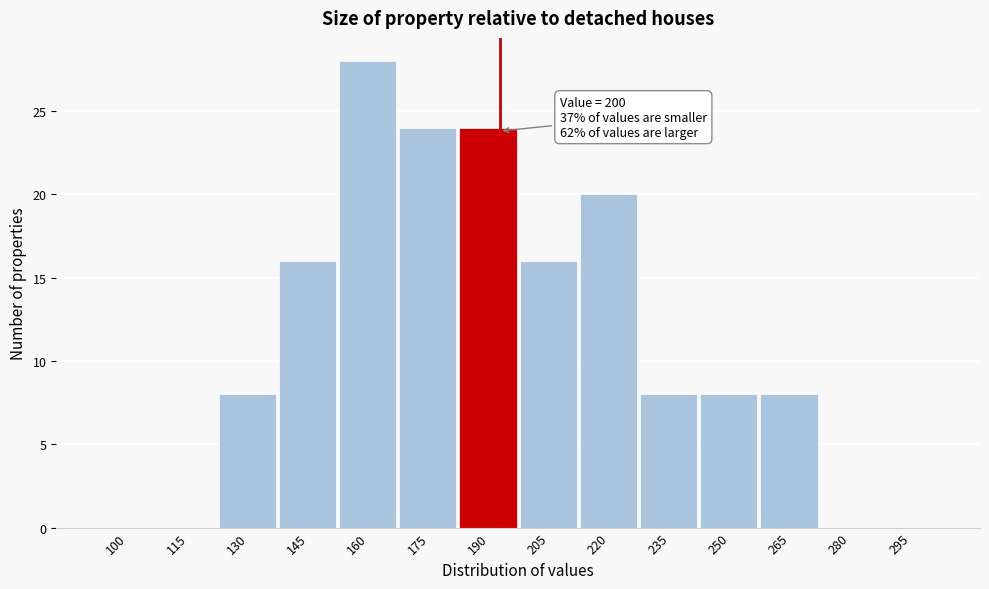

Reading left to right, transcribe all the data shown in this chart.

100=0	115=0	130=8	145=16	160=28	175=24	190=24	205=16	220=20	235=8	250=8	265=8	280=0	295=0